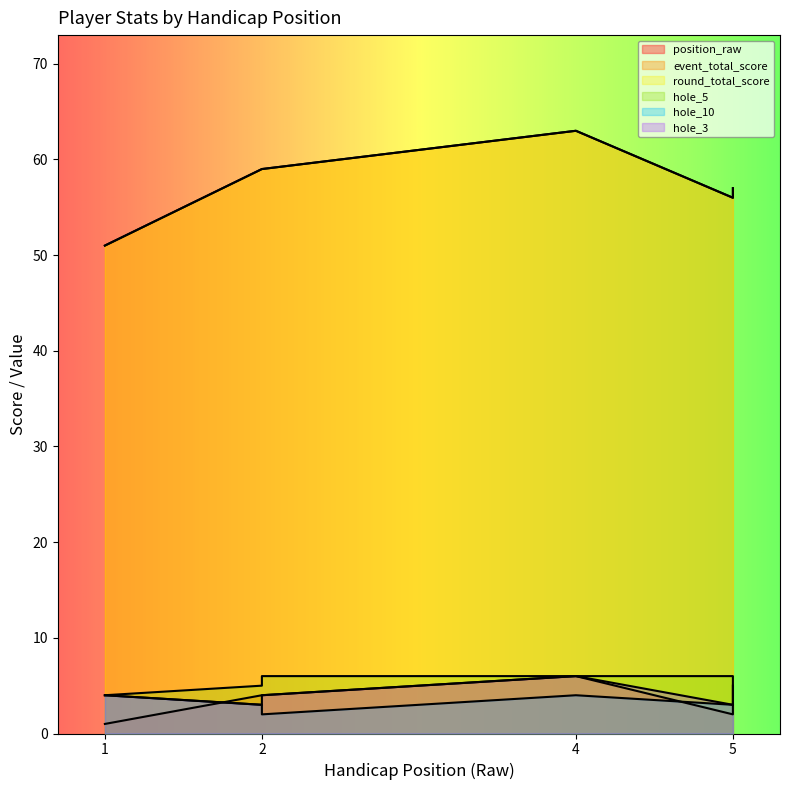

True or false: round_total_score has a value of 16 at 1.

False